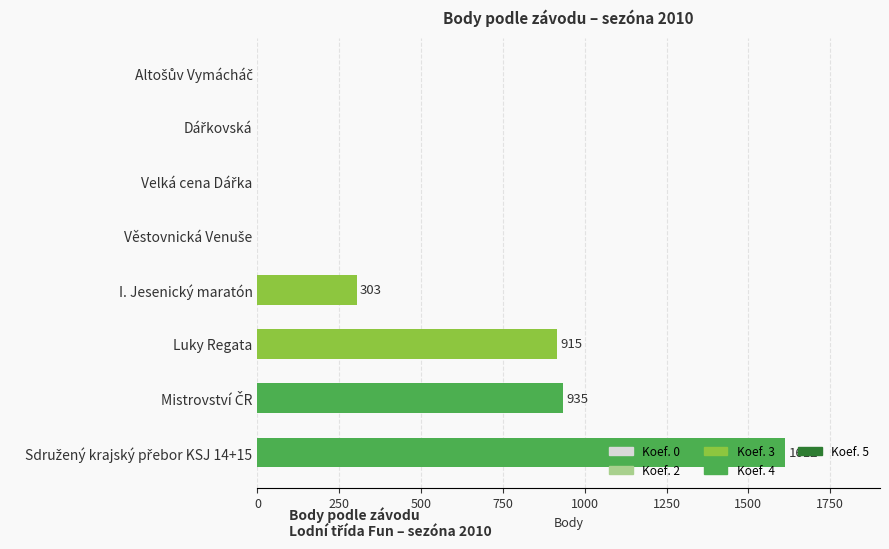

How many data points does each series have?

8